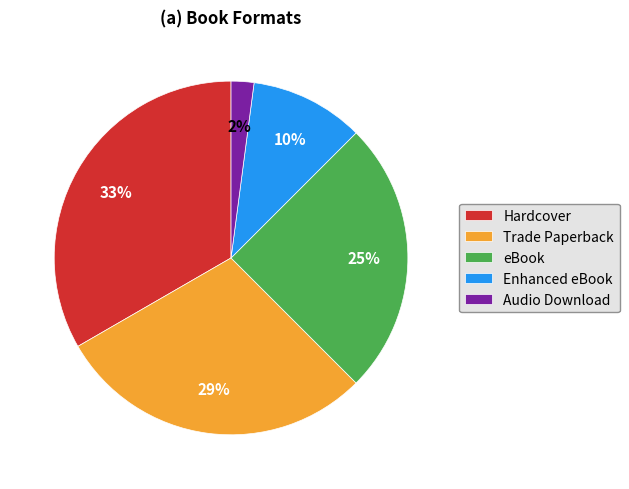

Combined, do Hardcover and Trade Paperback account for over 50%?

Yes